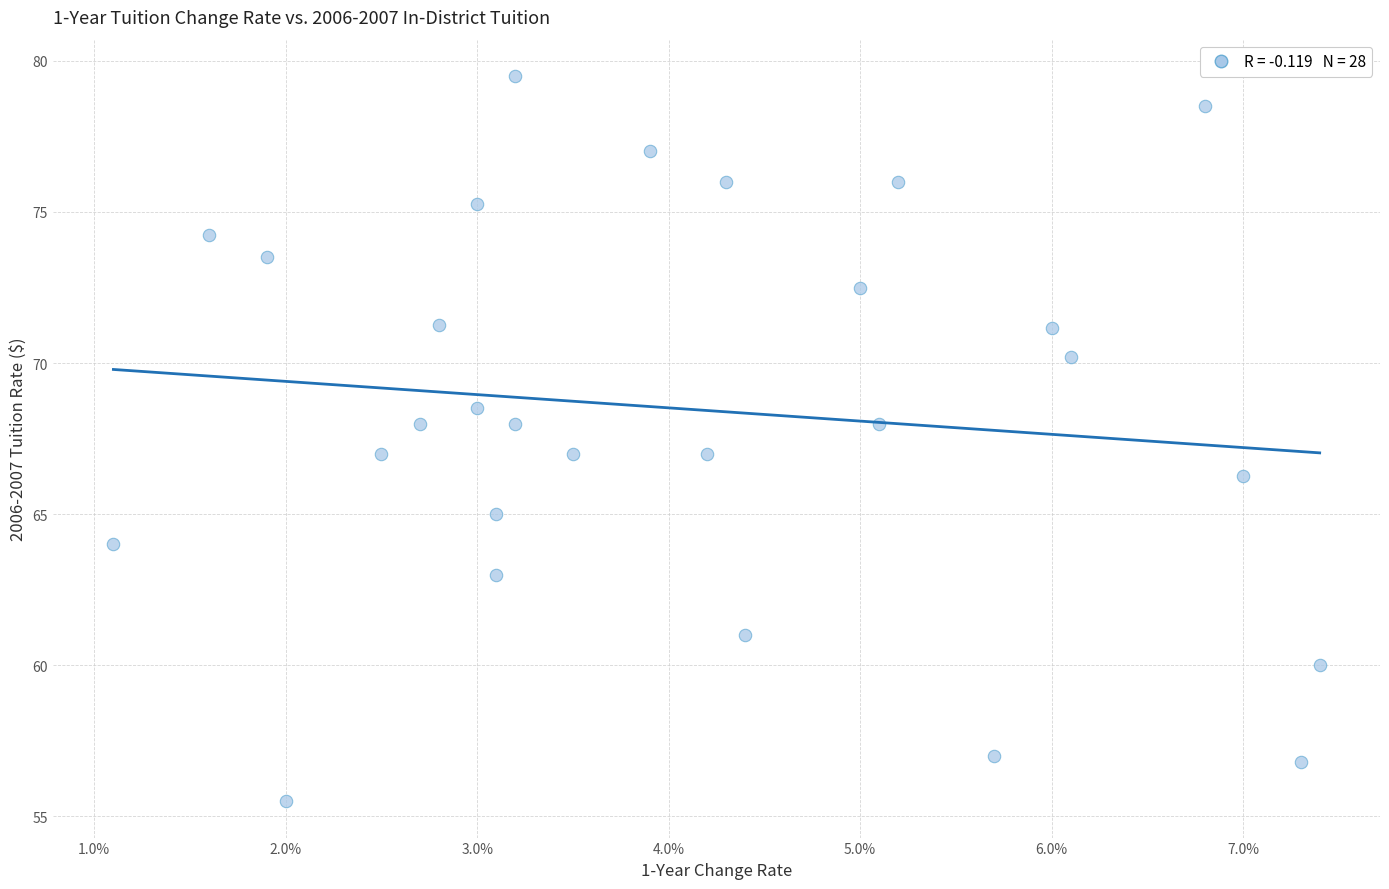

What is the range of Y values (max minus min)?

24.0